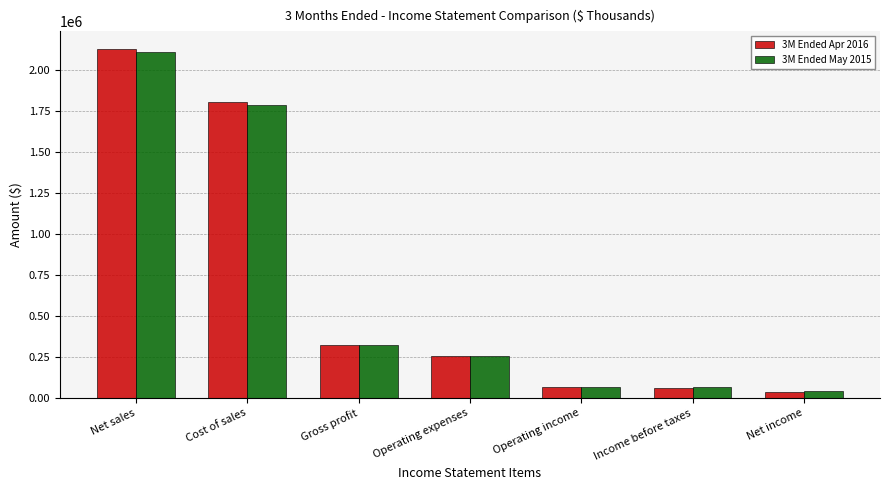

What is the value of the 3M Ended Apr 2016 bar at the 4th from the left?

256417